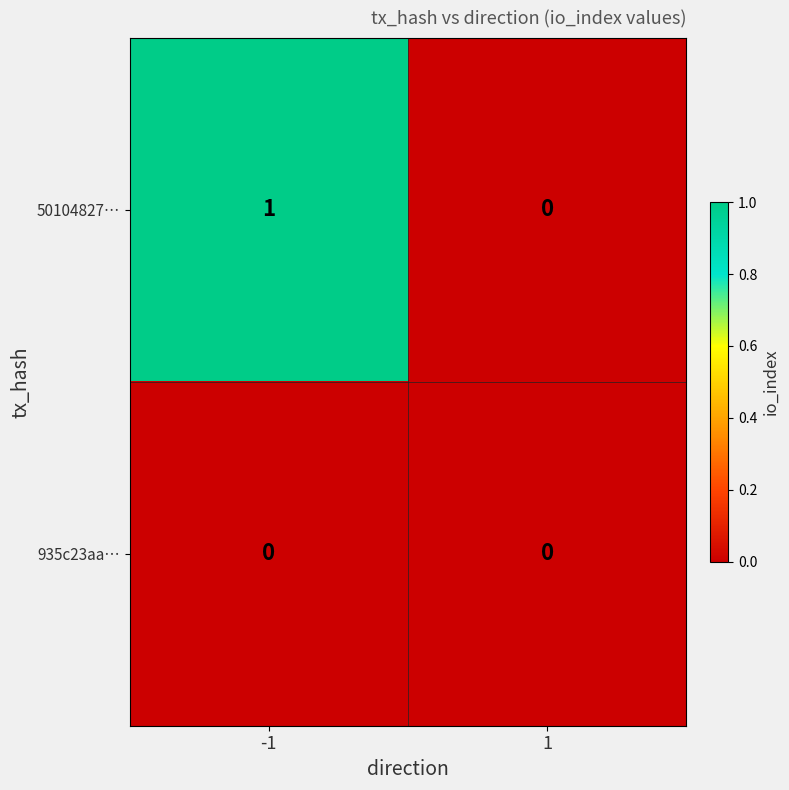

Reading left to right, list all the values displayed in this chart.

50104827…: 1	0
935c23aa…: 0	0